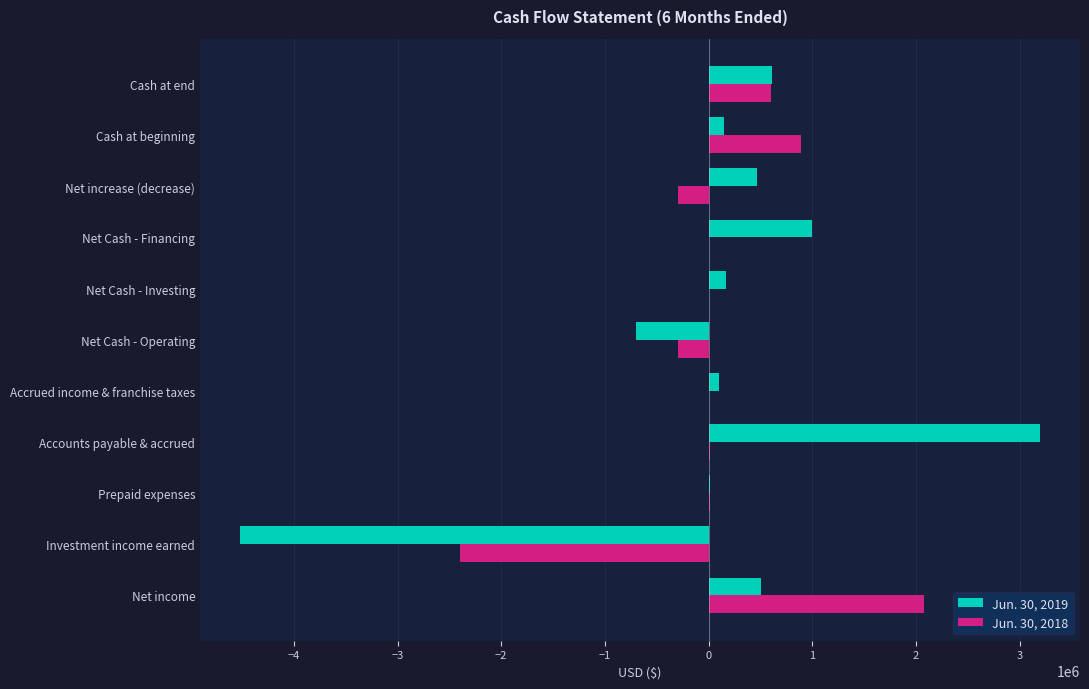

Is it true that Jun. 30, 2018 equals 0 at Net Cash - Investing?

True